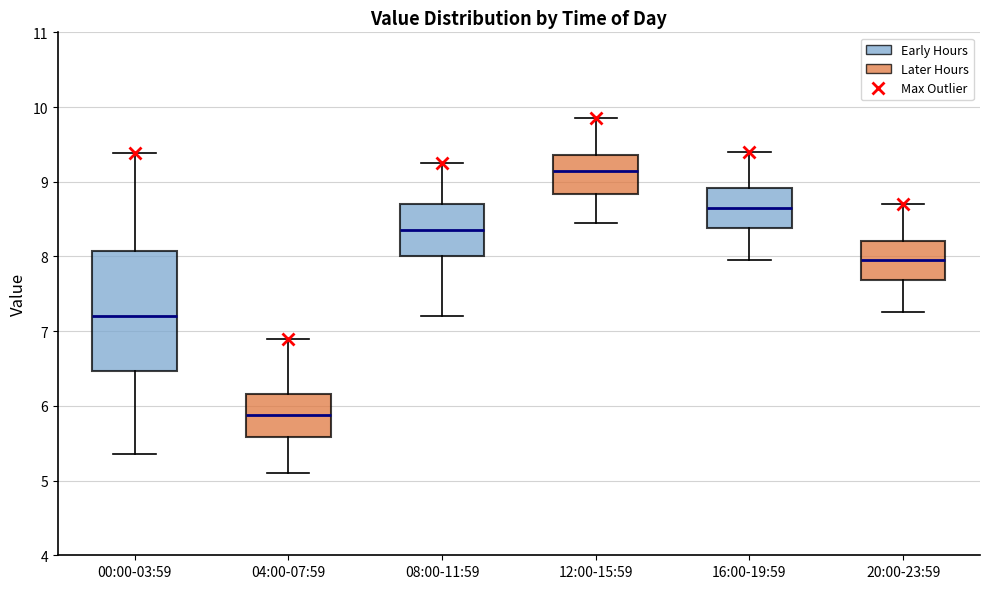

Reading left to right, read every box against the y-axis: the position of its median line, the range the box covers, and the ends of its whiskers. The values are not printed on the chart, so give them approximately, as read against the axis.

00:00-03:59: median 7.2, box 6.5 to 8.1, whiskers 5.4 to 9.4
04:00-07:59: median 5.9, box 5.6 to 6.2, whiskers 5.1 to 6.9
08:00-11:59: median 8.4, box 8.0 to 8.7, whiskers 7.2 to 9.3
12:00-15:59: median 9.2, box 8.8 to 9.4, whiskers 8.5 to 9.9
16:00-19:59: median 8.7, box 8.4 to 8.9, whiskers 8.0 to 9.4
20:00-23:59: median 8.0, box 7.7 to 8.2, whiskers 7.3 to 8.7